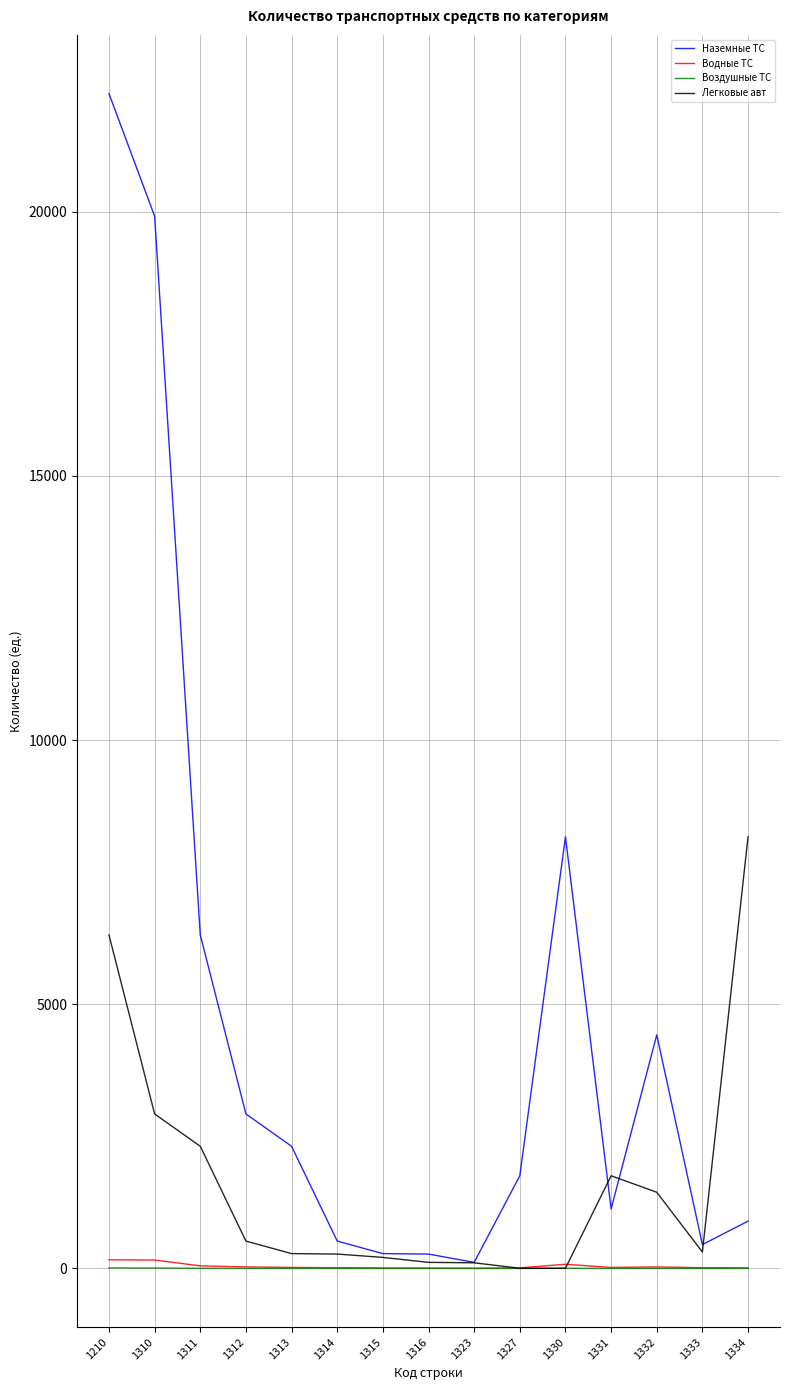

At which label is Наземные ТС closest to 11175?

1330